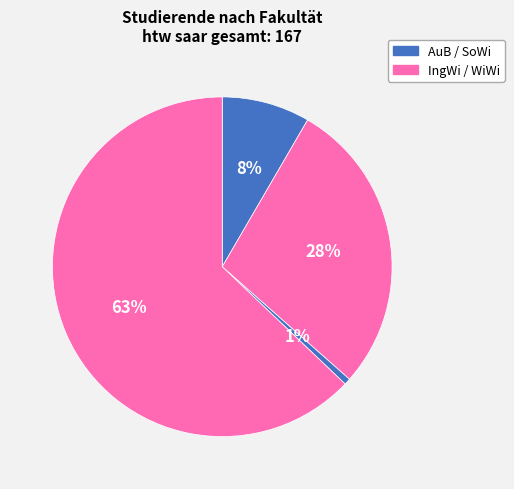

How many segments does this pie chart have?

4